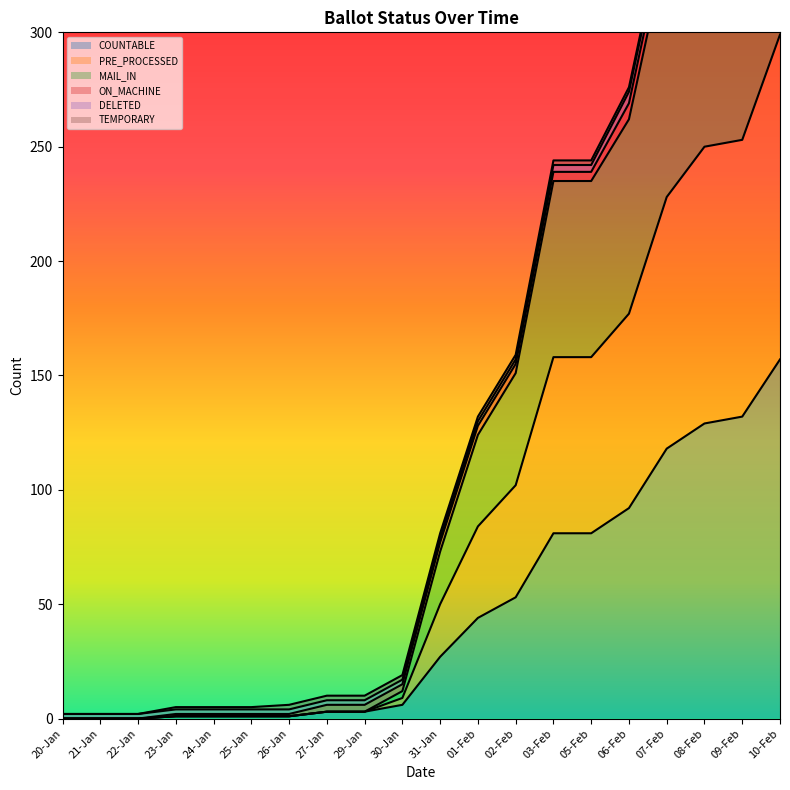

At which category is the sum across all series the highest?

10-Feb